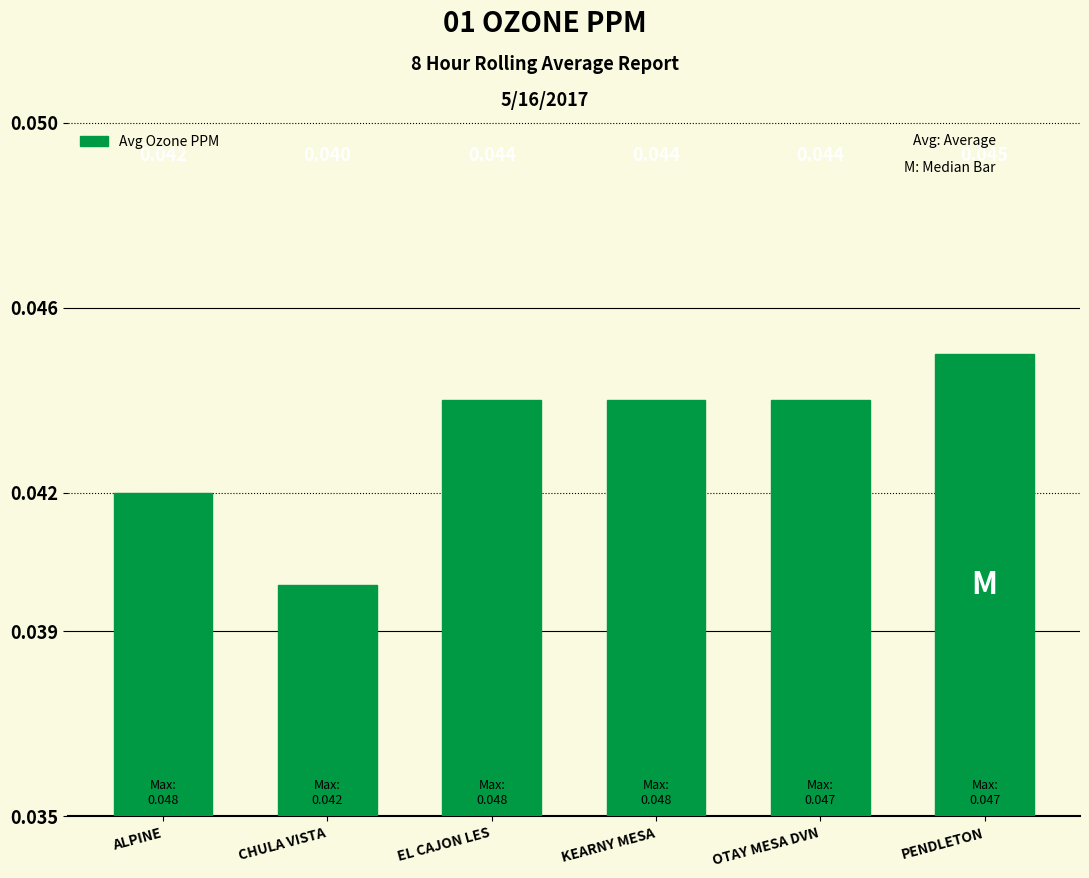

What is the label of the 4th bar from the right?

EL CAJON LES